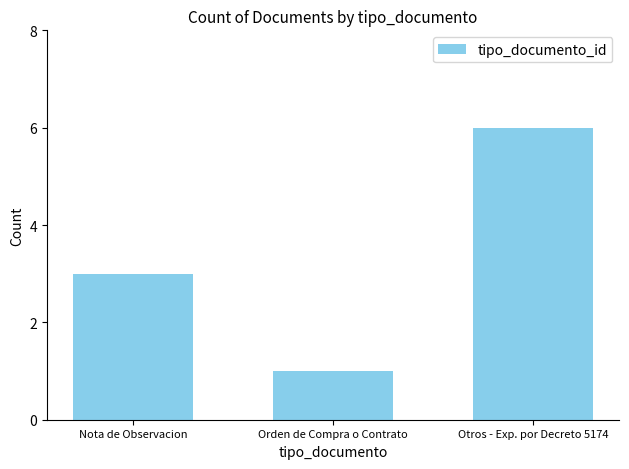

At which label is the value closest to 3?

Nota de Observacion